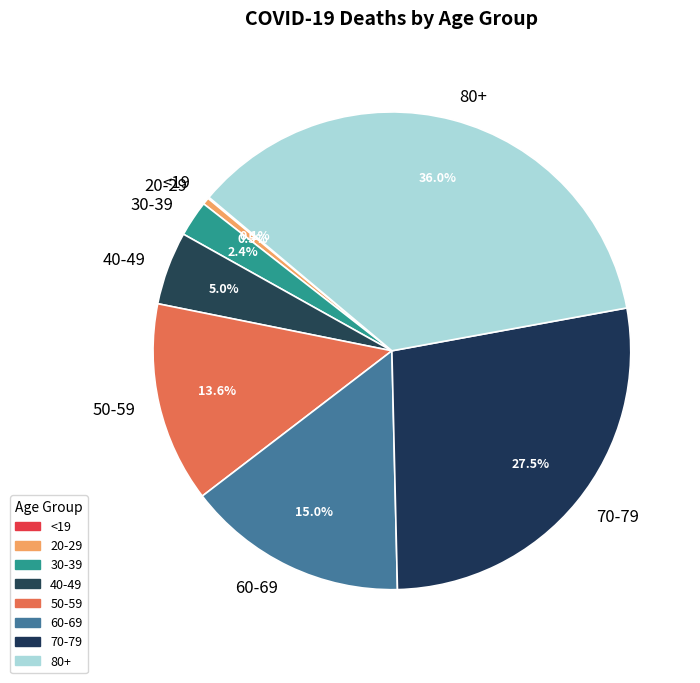

Which slice is the largest?

80+